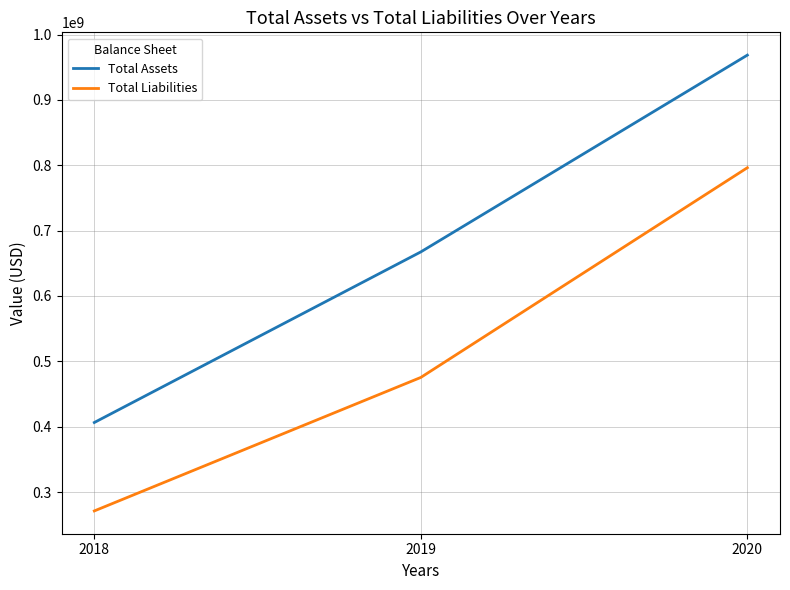

At which category is the sum across all series the highest?

2020